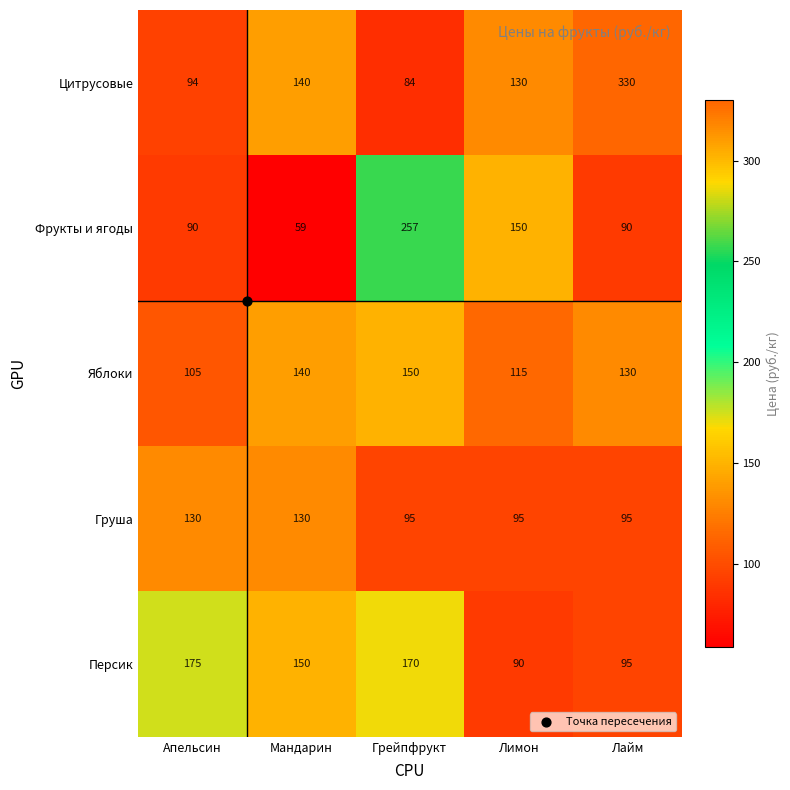

Is it true that Персик equals 170 at Грейпфрукт?

True